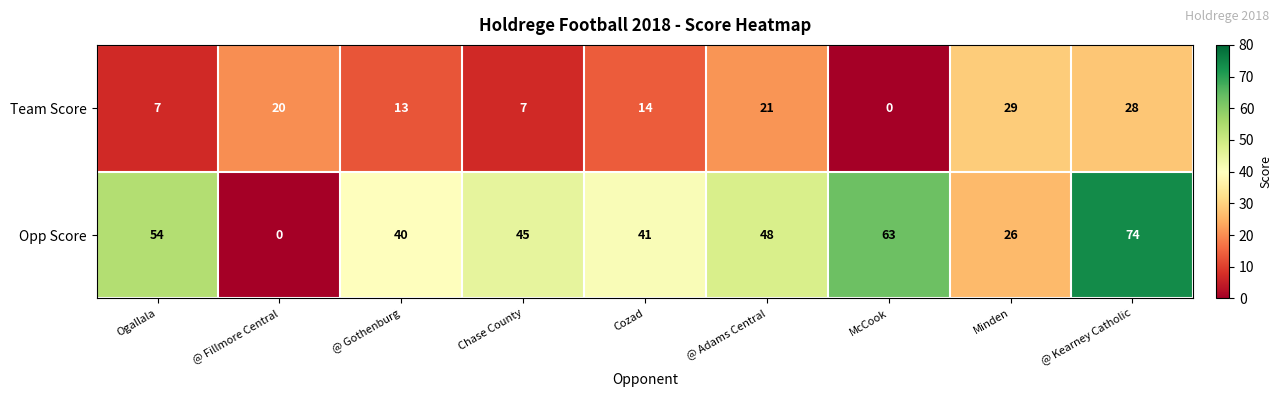

Rank the categories by Opp Score value from lowest to highest.

@ Fillmore Central, Minden, @ Gothenburg, Cozad, Chase County, @ Adams Central, Ogallala, McCook, @ Kearney Catholic